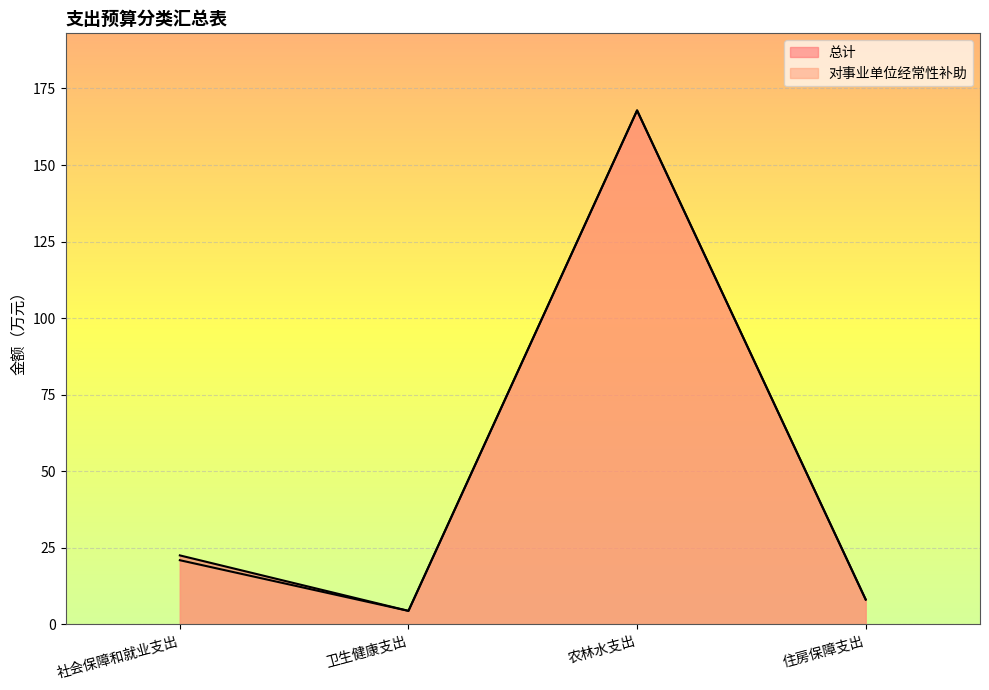

Where does the 总计 series first go above 22?

社会保障和就业支出